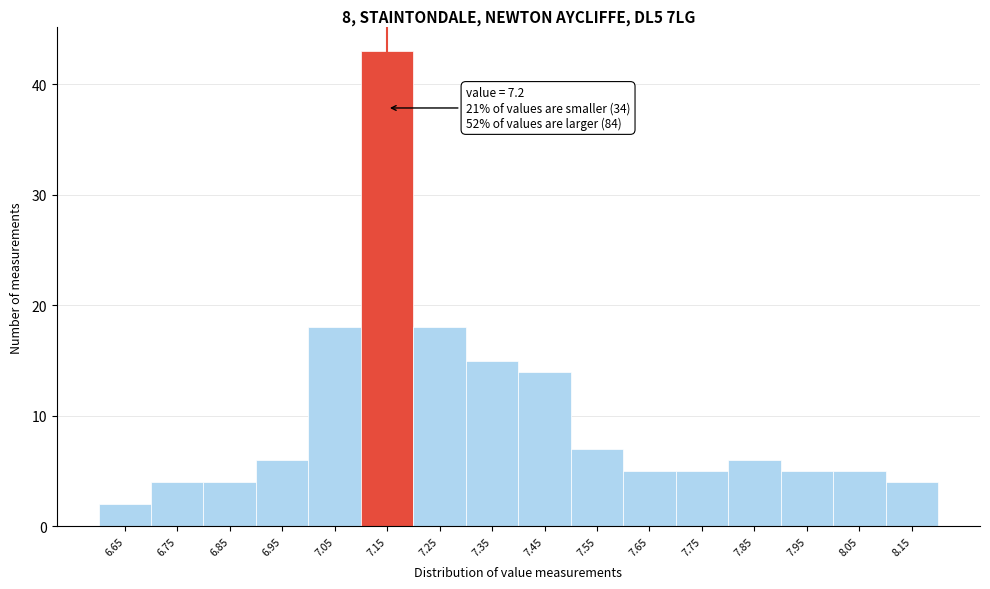

Reading left to right, extract all data points from this chart.

6.65=2	6.75=4	6.85=4	6.95=6	7.05=18	7.15=43	7.25=18	7.35=15	7.45=14	7.55=7	7.65=5	7.75=5	7.85=6	7.95=5	8.05=5	8.15=4